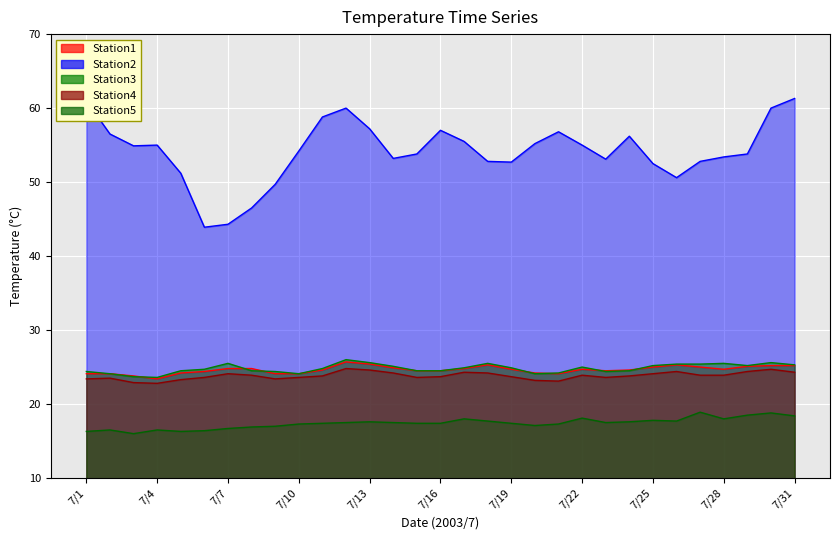

What is the approximate value of Station2 at 7/21?

56.8